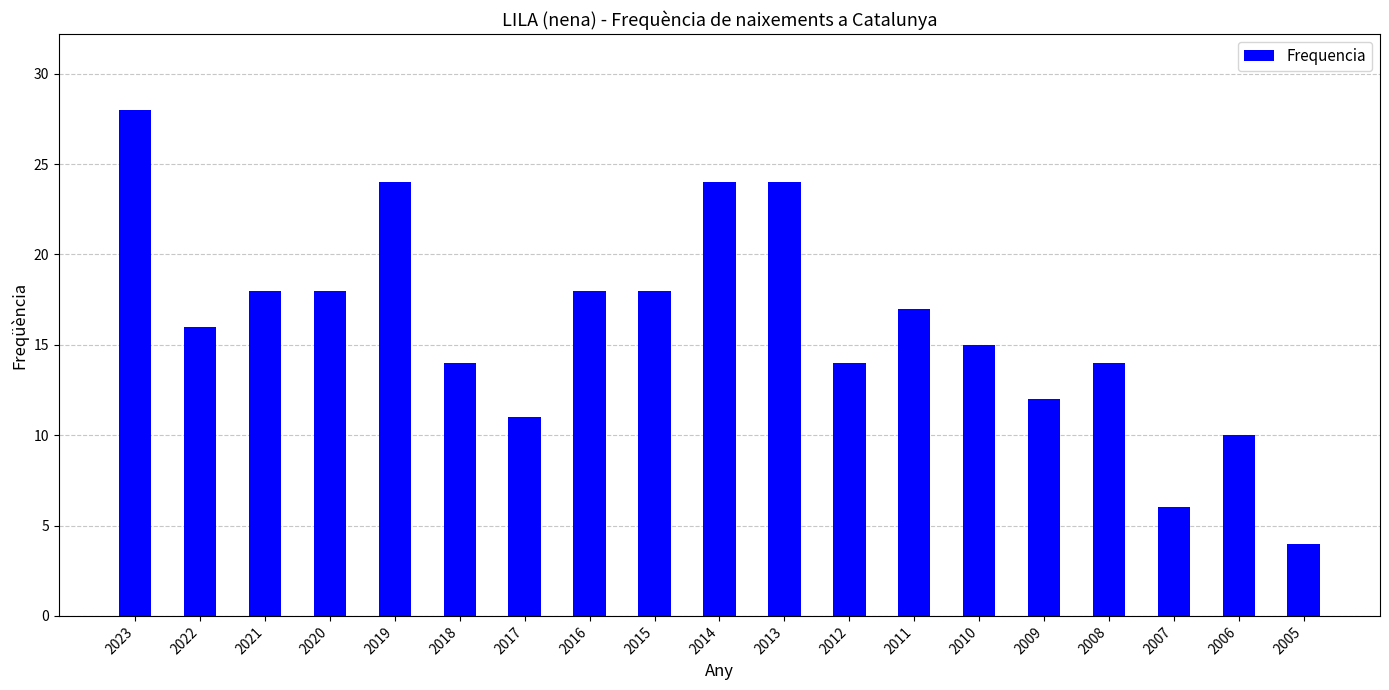

What is the difference between the values at 2012 and 2019?

10